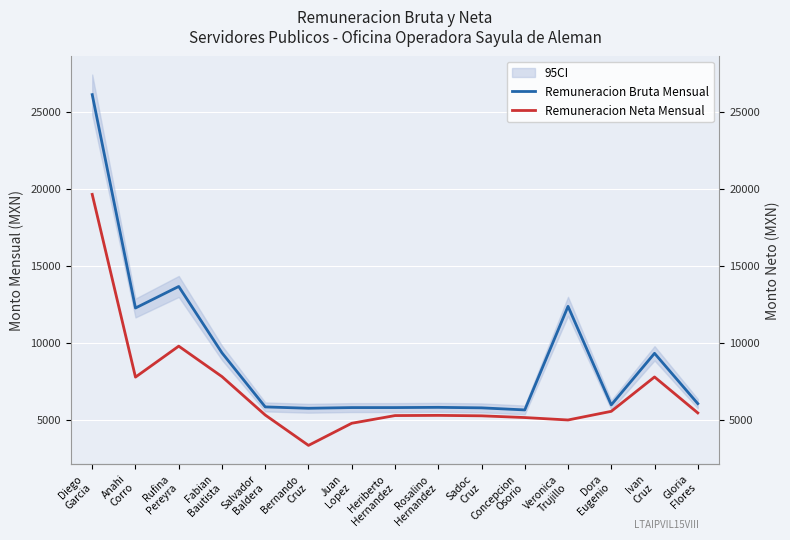

Which category has the lowest value in the Remuneracion Neta Mensual series?

Bernando
Cruz